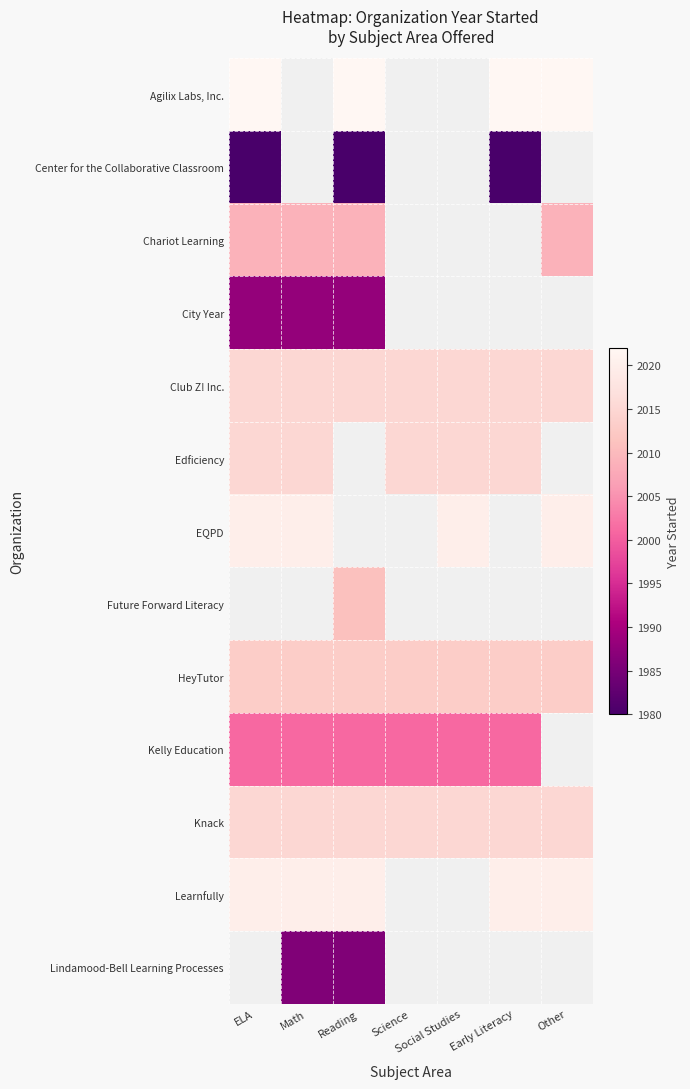

Read the Knack value at Science.

2015.0